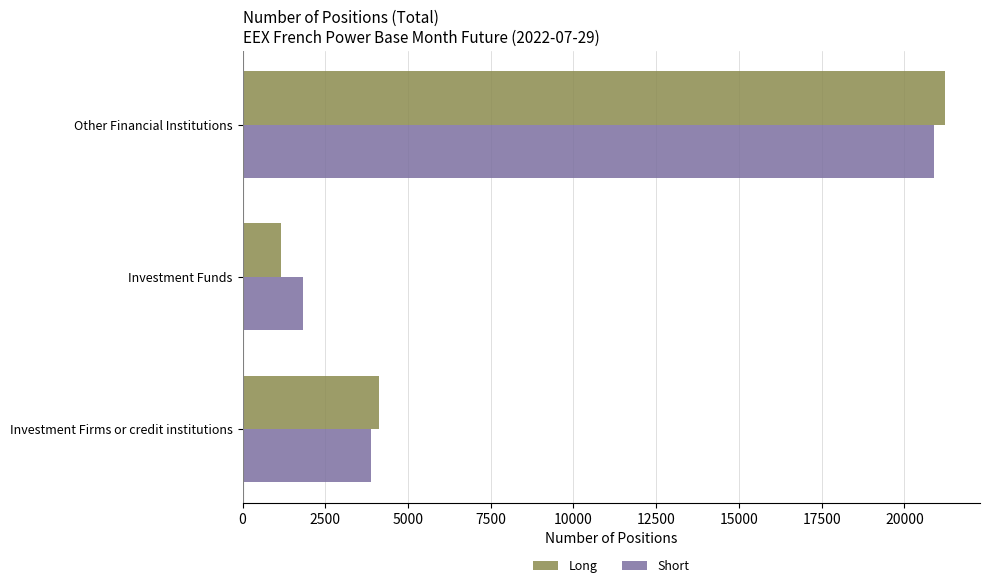

Read the Long value at Other Financial Institutions.

21225.8